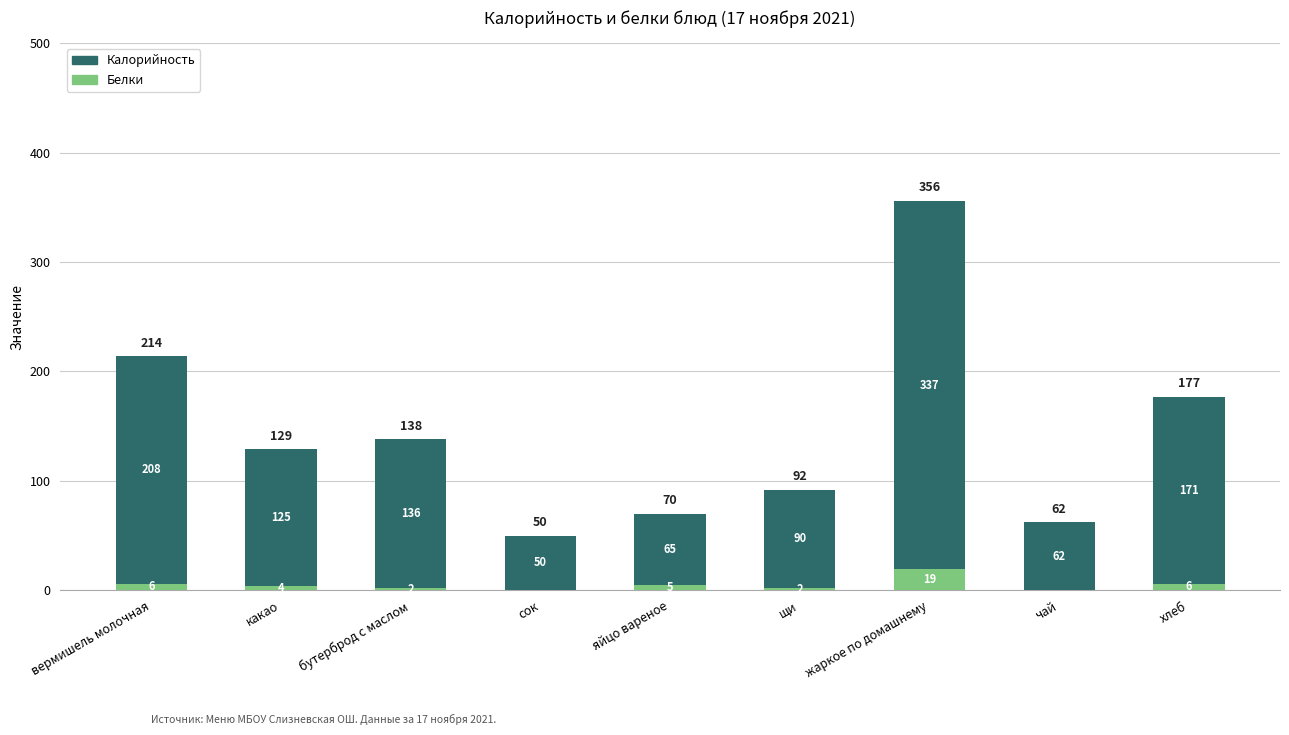

How many data points does each series have?

9